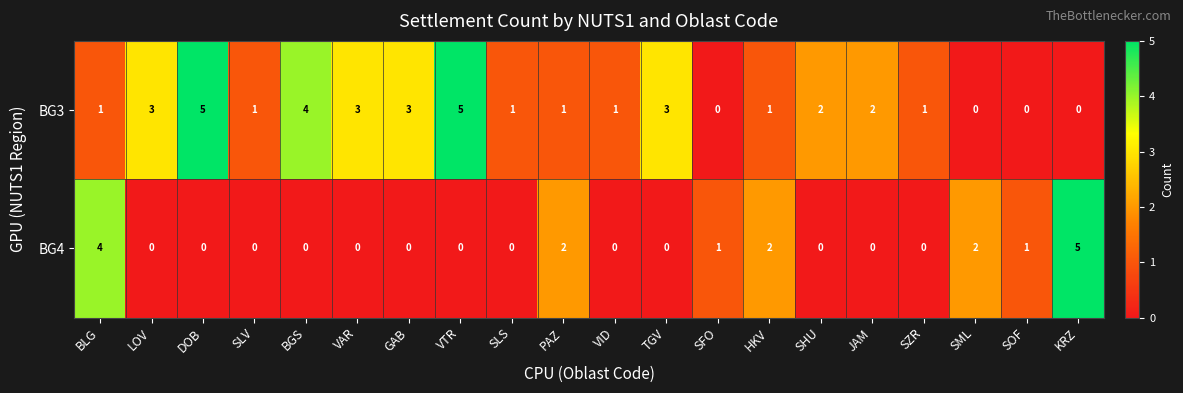

How many series are shown in this chart?

2